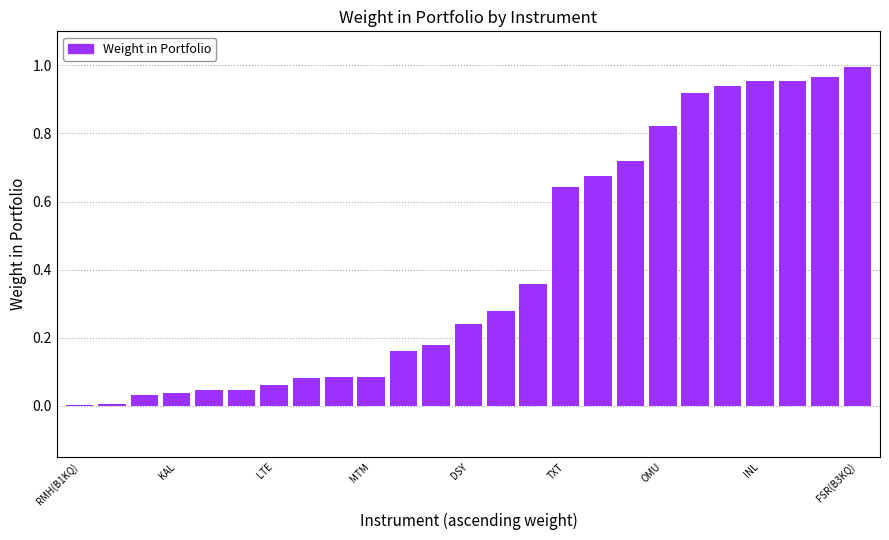

What is the sum of all values?

10.3